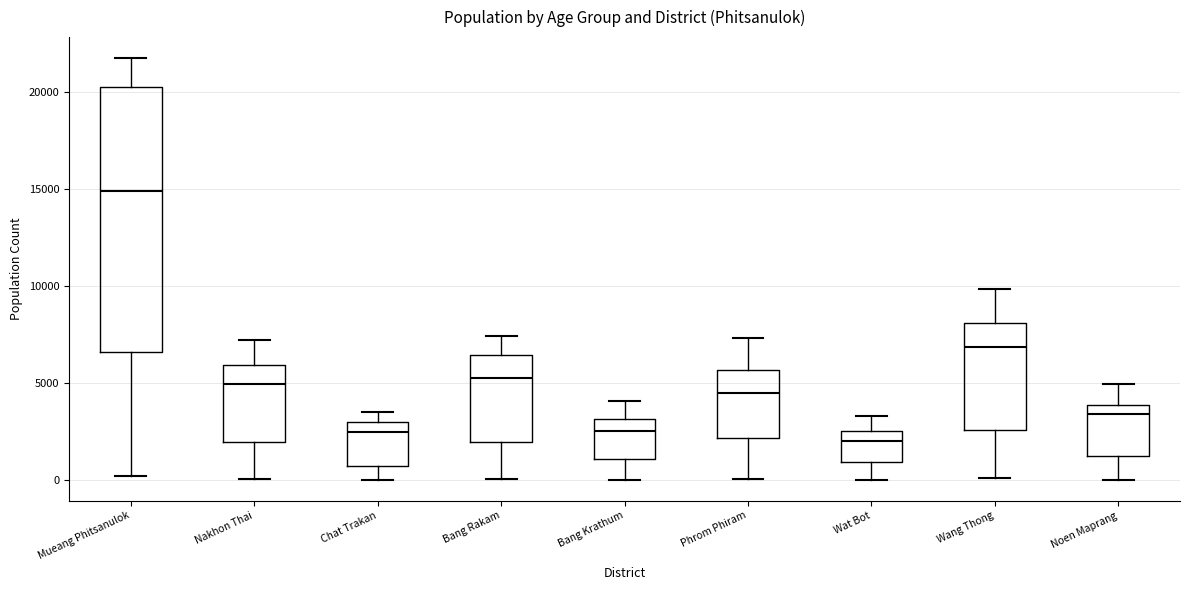

Where does the upper whisker of the box for Bang Krathum end on the y-axis? The values are not printed on the chart, so give them approximately, as read against the axis.

4000